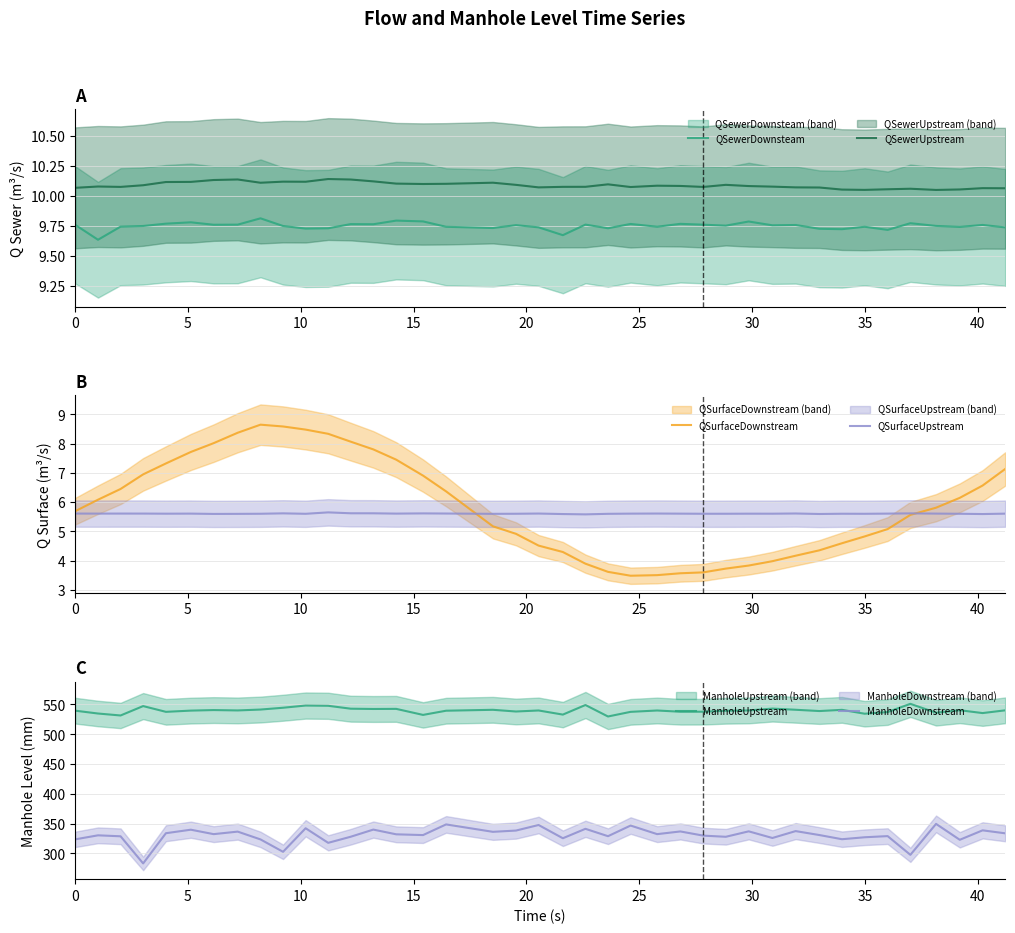

How many lines are shown in the chart?

6